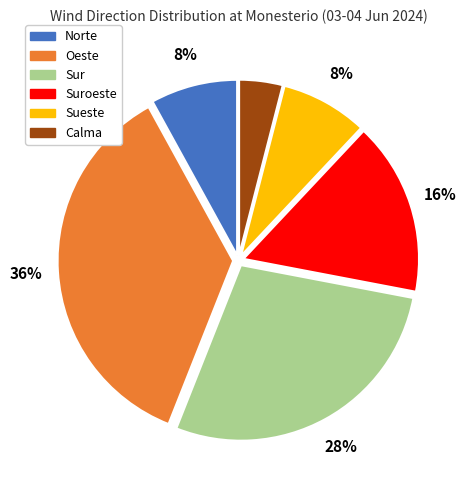

Is there any slice that represents more than half of the pie?

No